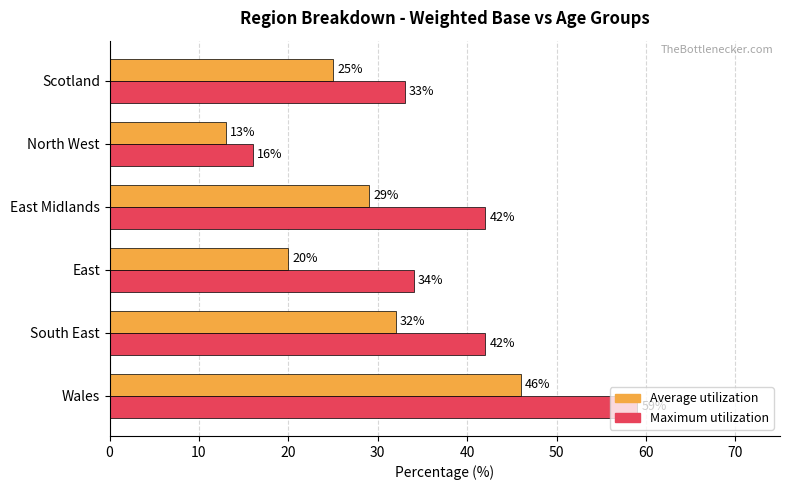

List the series in order of their peak value, highest first.

Maximum utilization, Average utilization